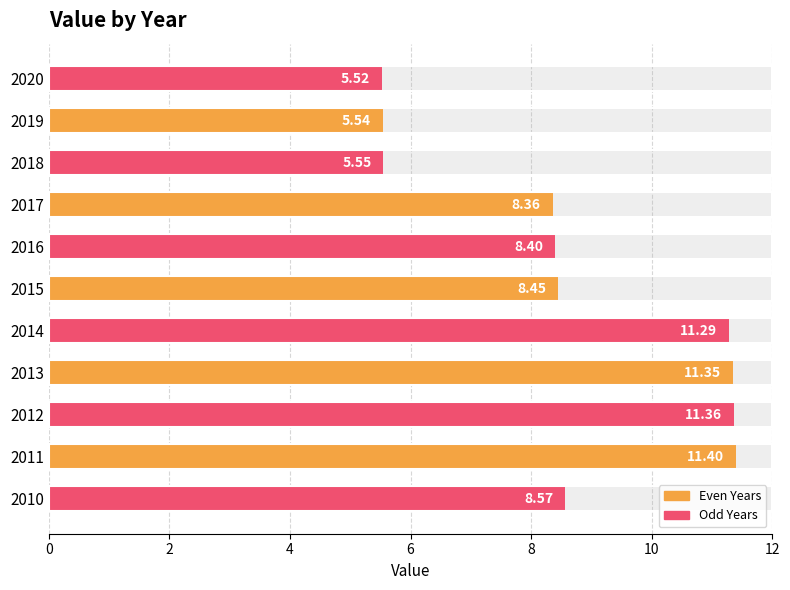

Is it true that the value at 2012 is 17.4?

False